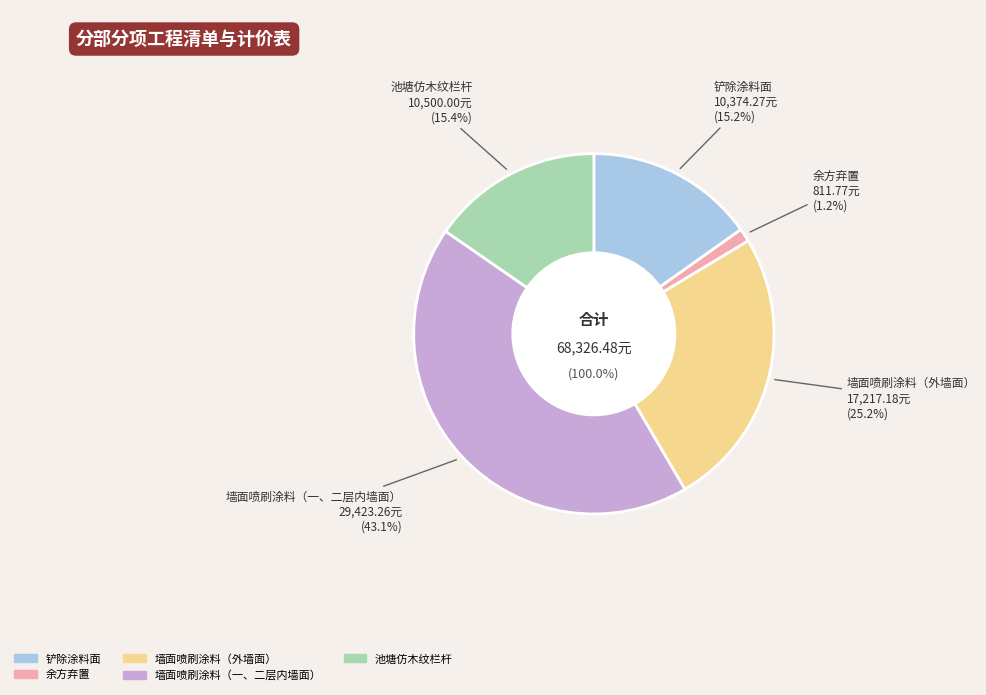

To the nearest percent, what is the average slice percentage?

20%